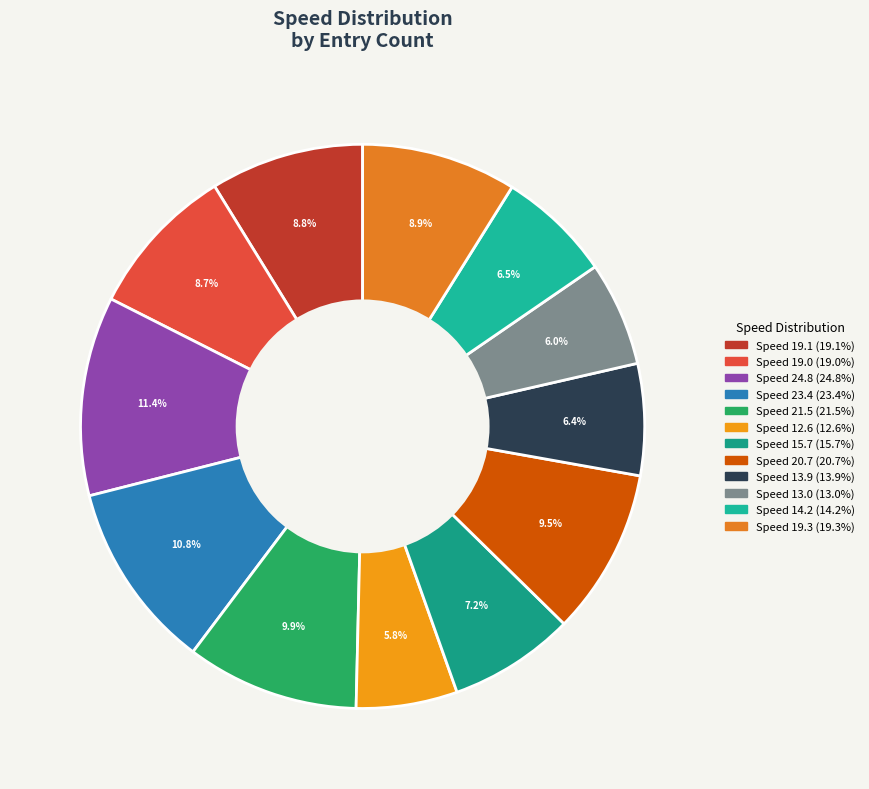

How many segments does this pie chart have?

12